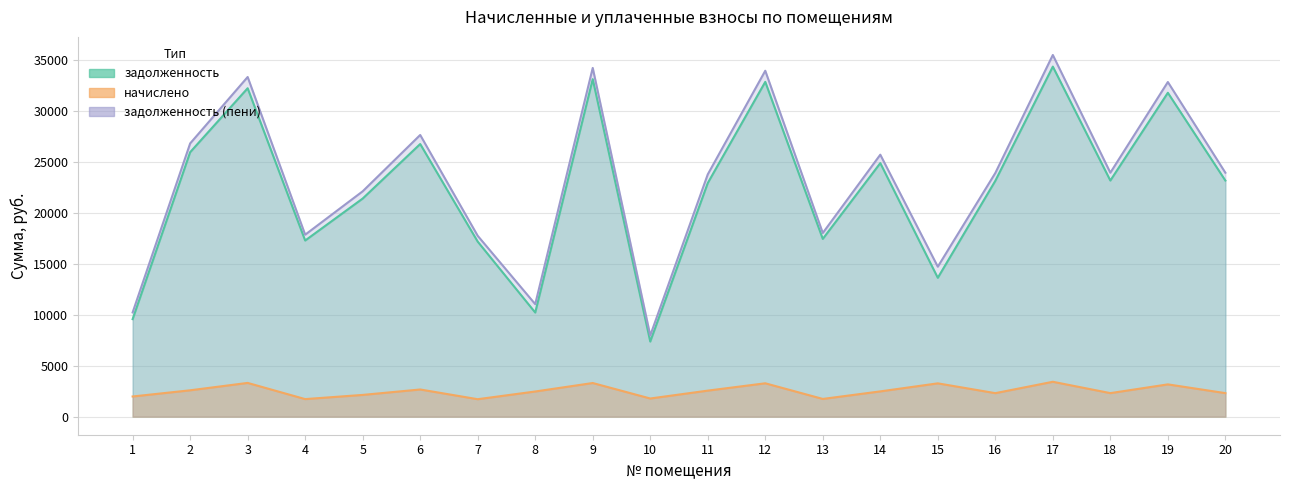

How many data points in задолженность (пени) are above 23927?

10